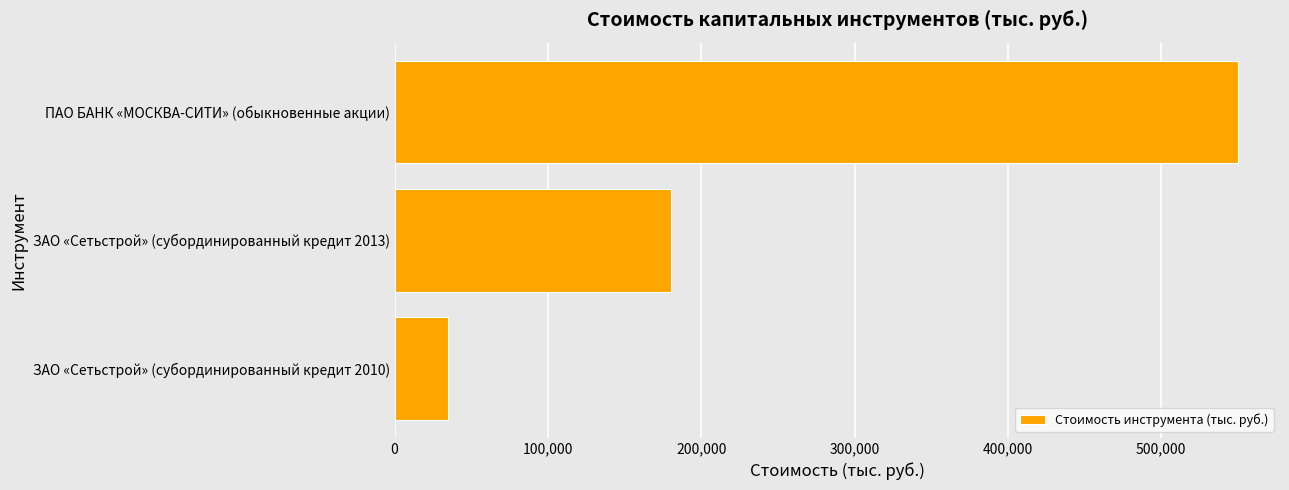

How many distinct data groups are displayed?

1